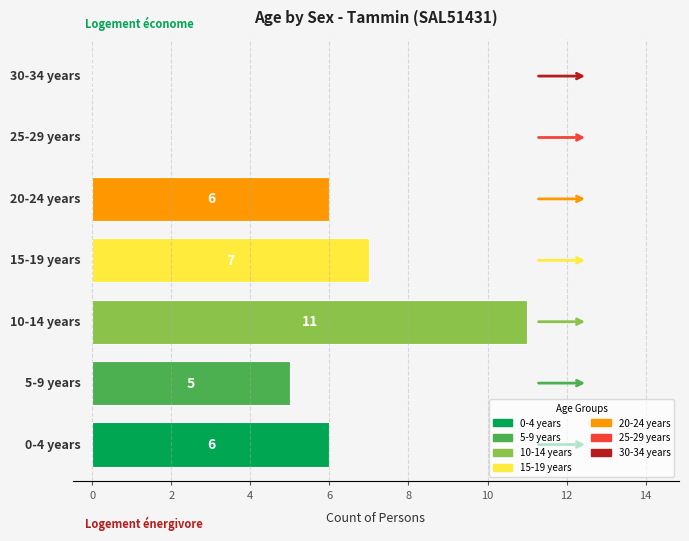

What is the greatest value displayed?

11